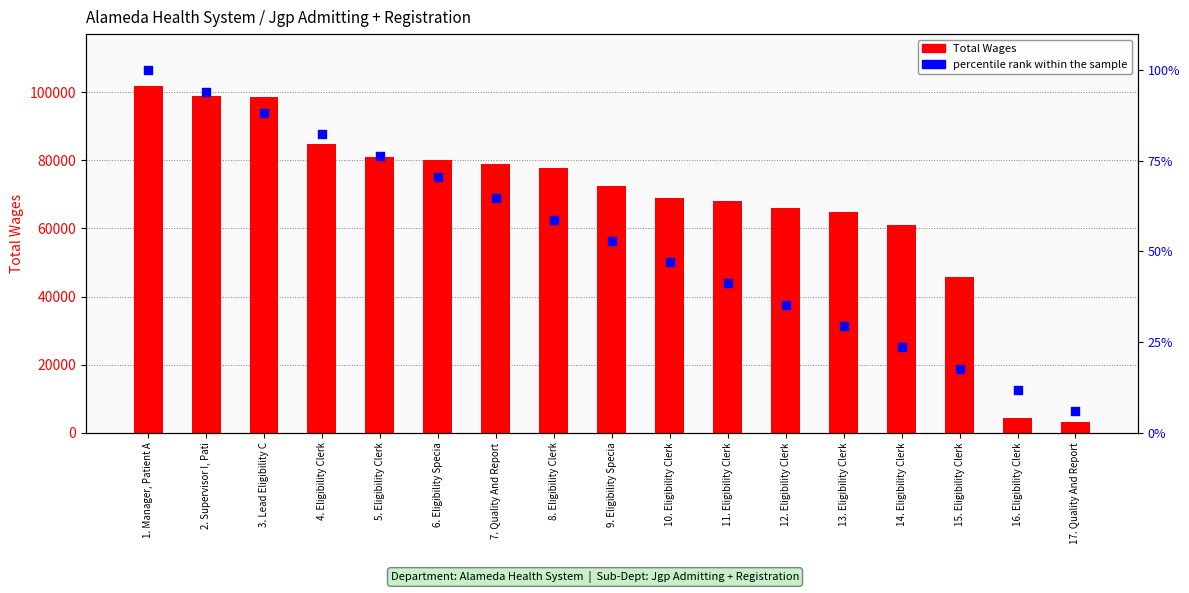

Which series contains the highest Y value?

Total Wages